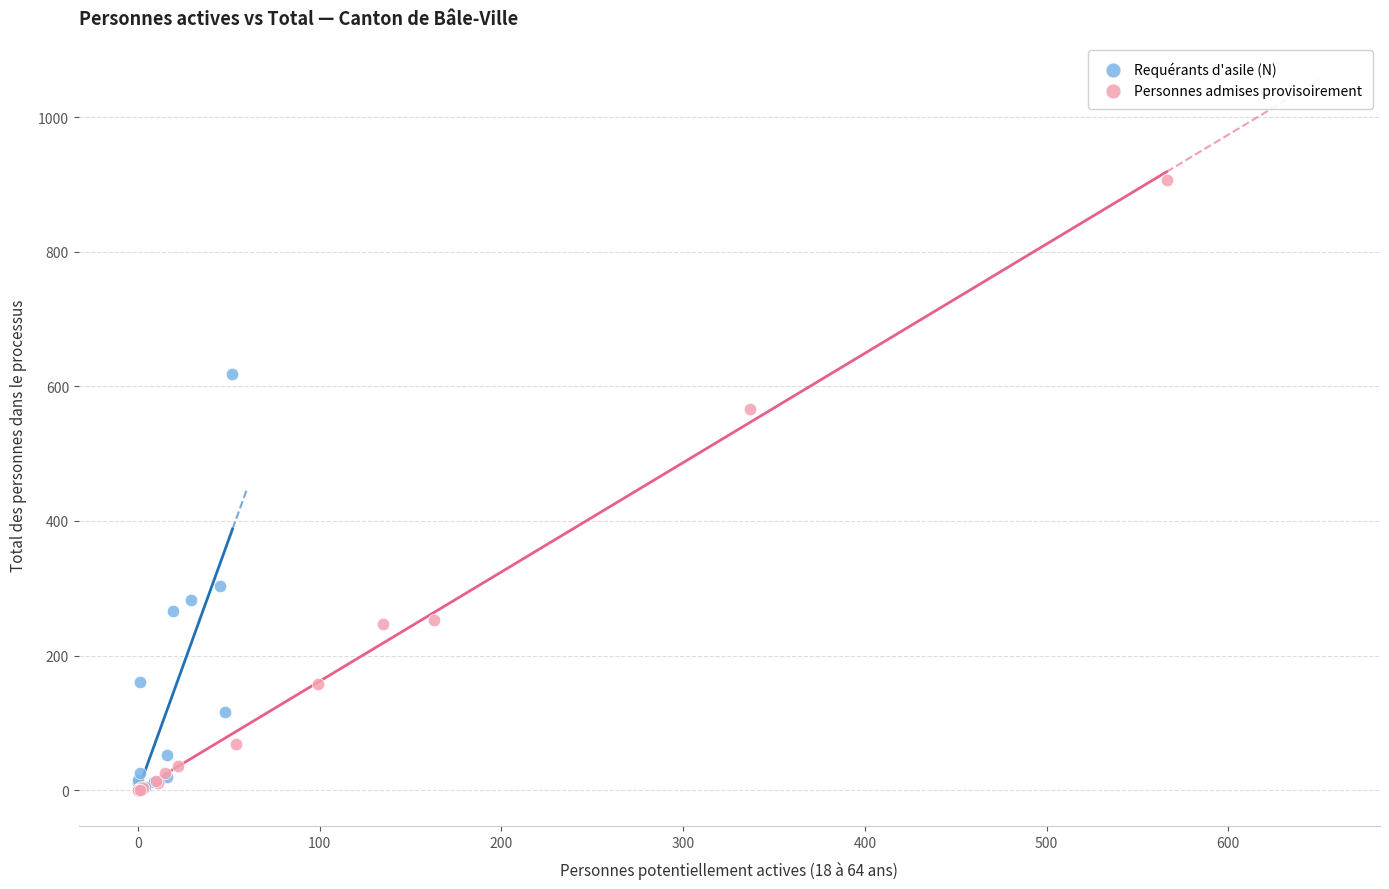

Which series reaches the maximum Y coordinate?

Personnes admises provisoirement